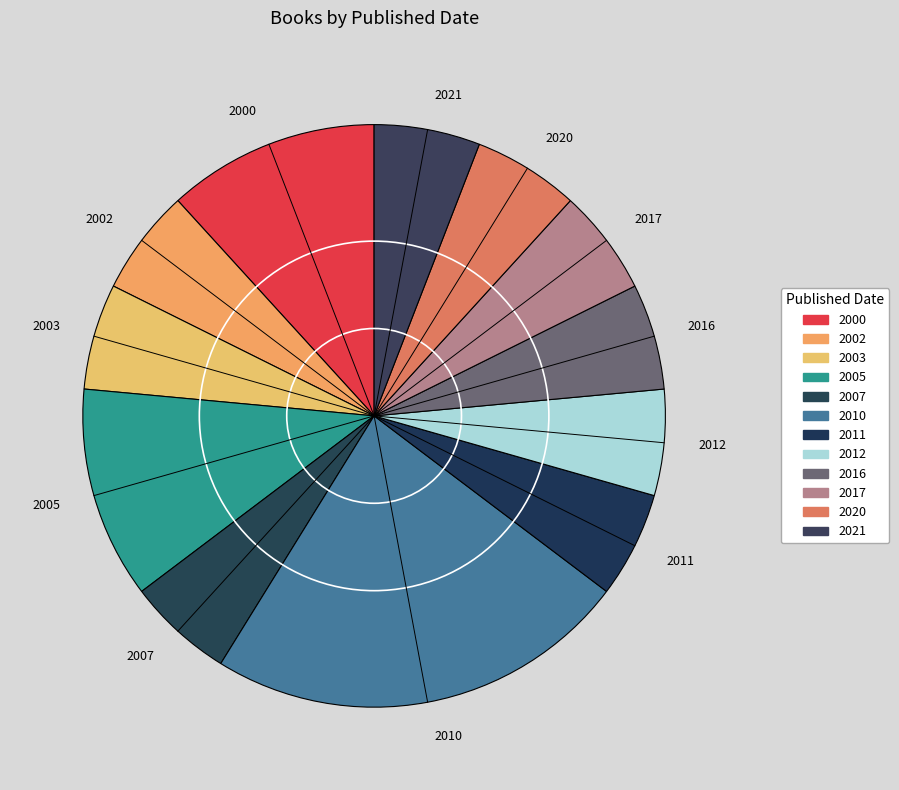

How many slices are in this pie chart?

12